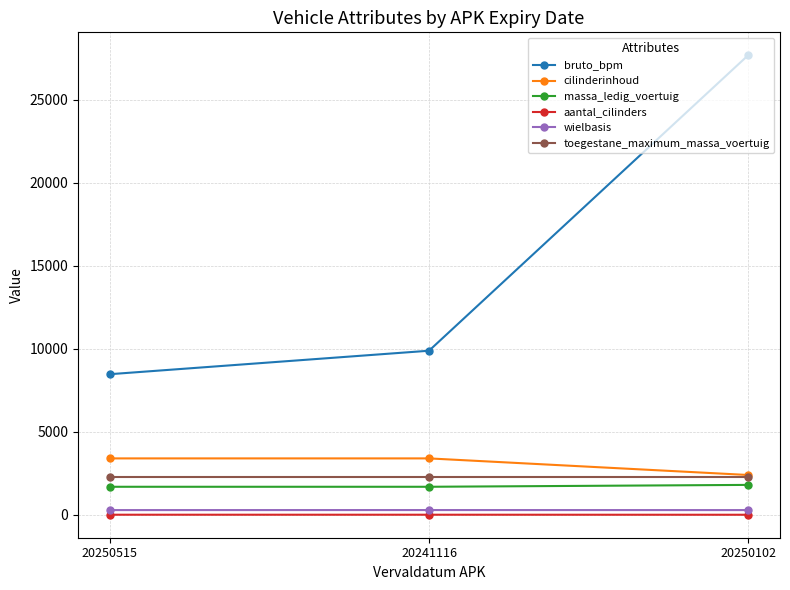

Which series has the largest range (max minus min)?

bruto_bpm